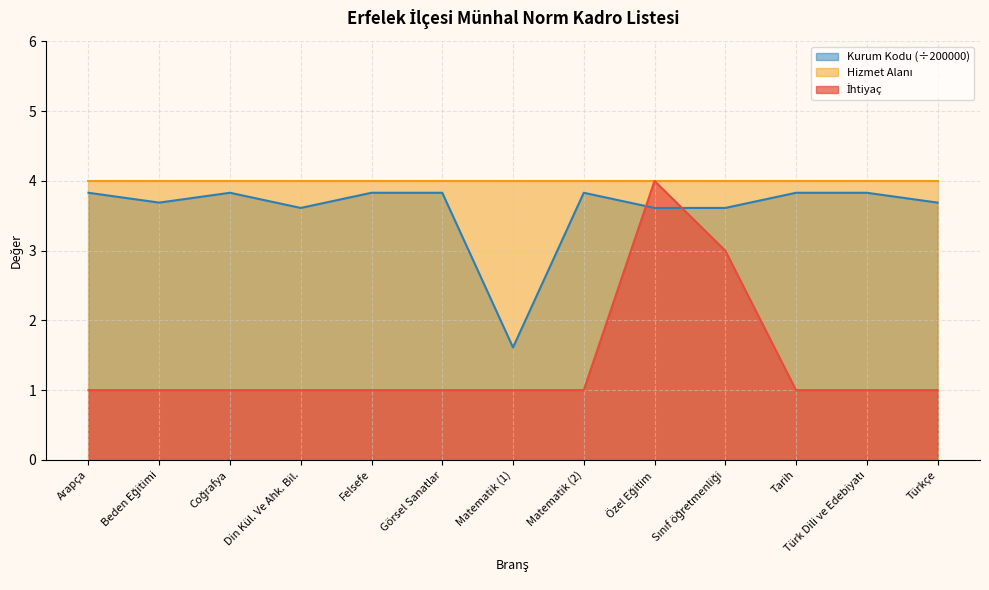

At which category is the sum across all series the highest?

Özel Eğitim